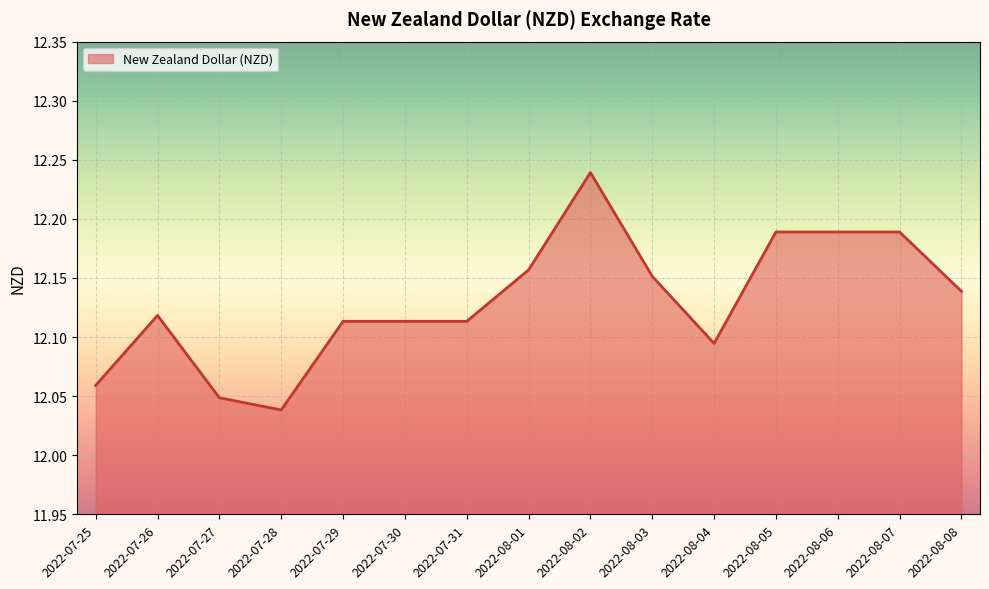

How many lines are shown in the chart?

1